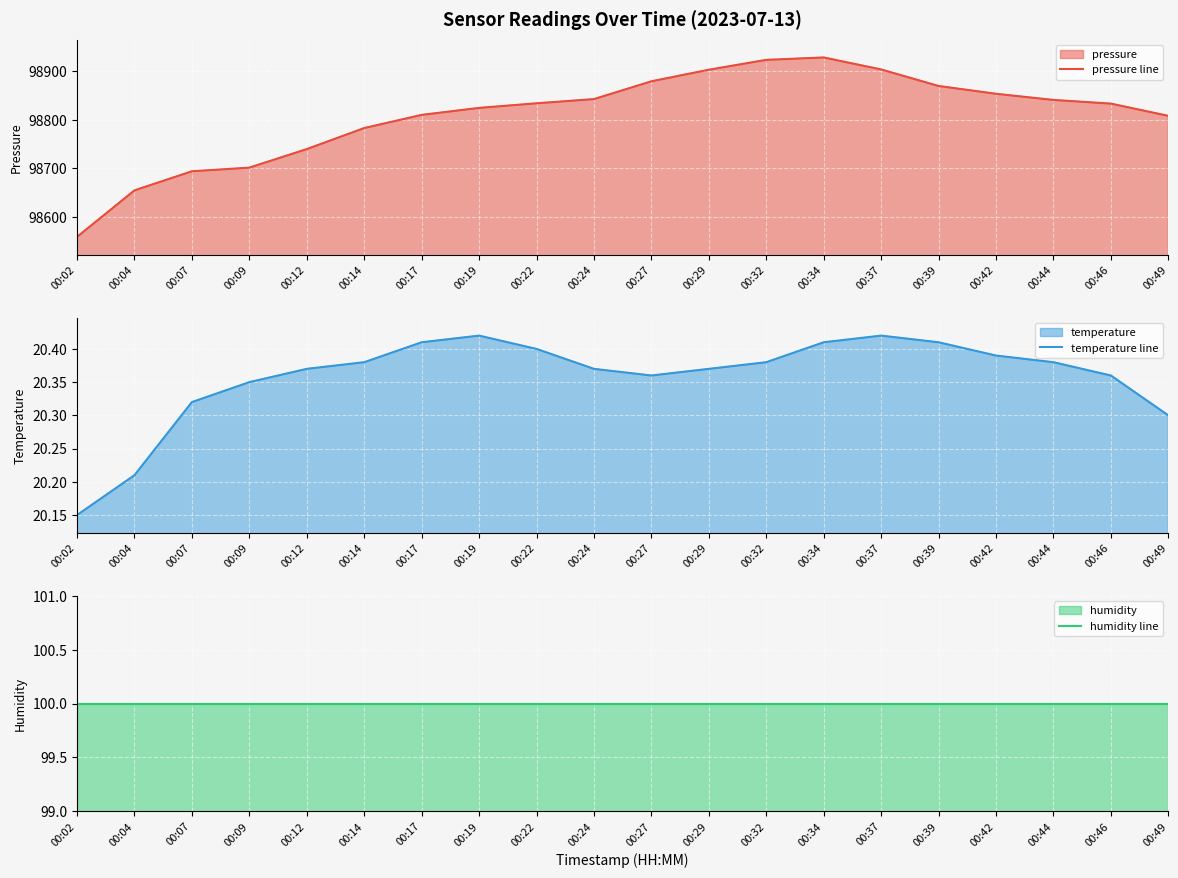

Rank the categories by temperature line value from lowest to highest.

00:02, 00:04, 00:49, 00:07, 00:09, 00:27, 00:46, 00:12, 00:24, 00:29, 00:14, 00:32, 00:44, 00:42, 00:22, 00:17, 00:34, 00:39, 00:19, 00:37